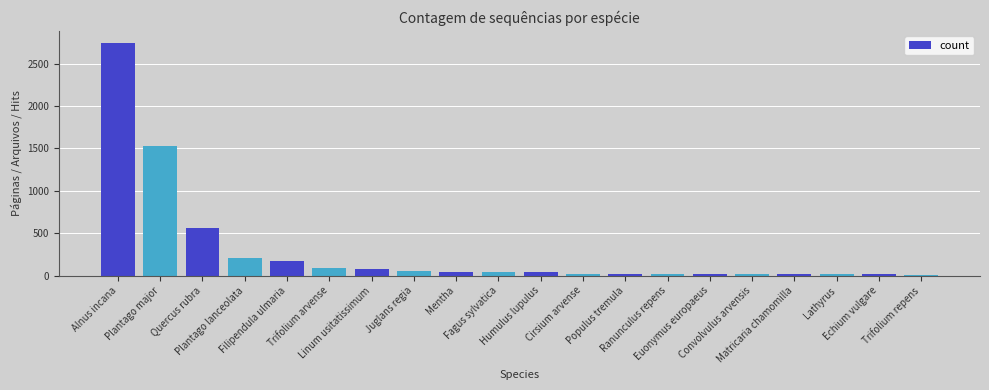

What is the label of the 15th bar from the left?

Euonymus europaeus